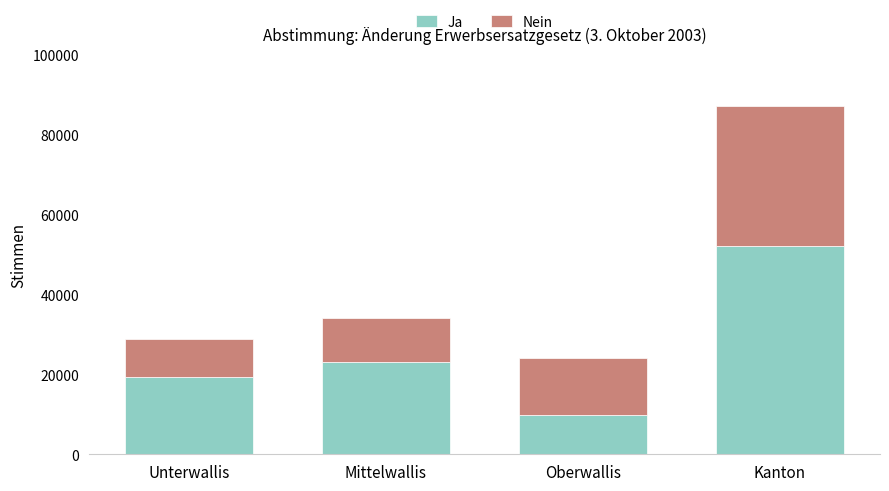

True or false: Ja has a value of 13755 at Kanton.

False